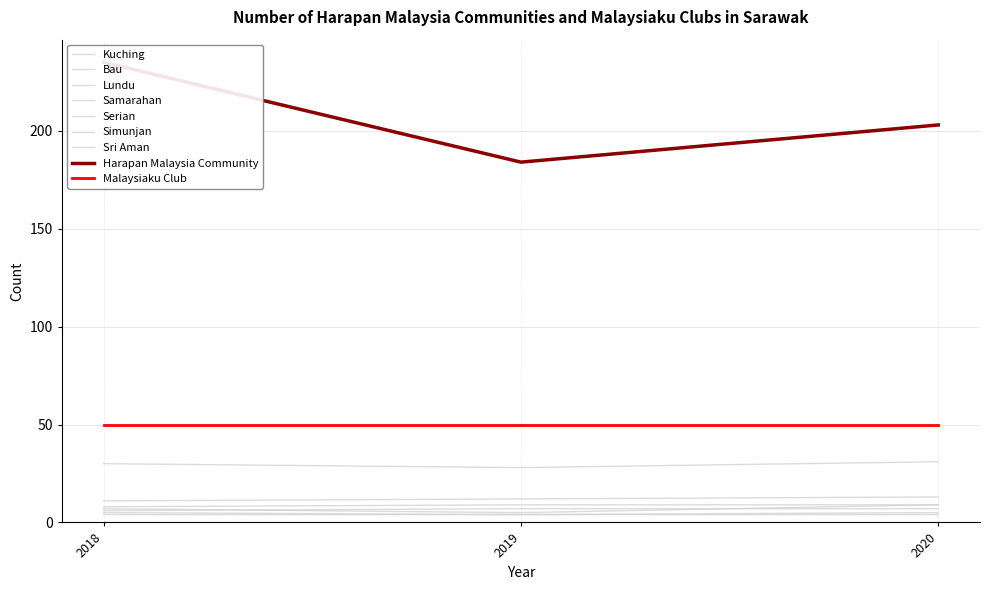

True or false: the data shows 184 at 2019.

True